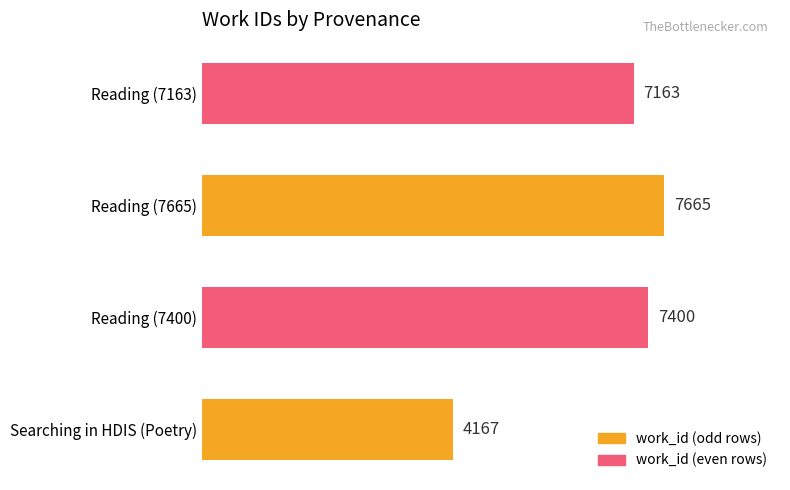

What is the change in value from Searching in HDIS (Poetry) to Reading (7400)?

+3233